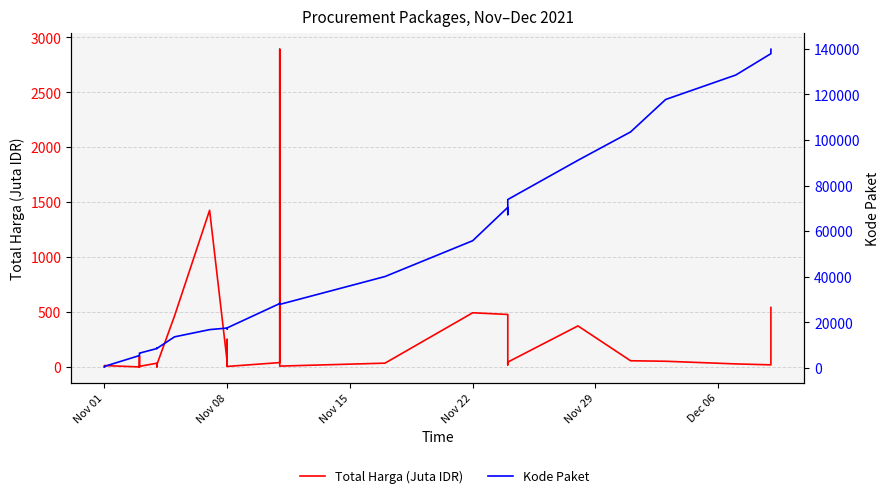

What is the value of the Total Harga (Juta) point at the 14th from the left?

23.7